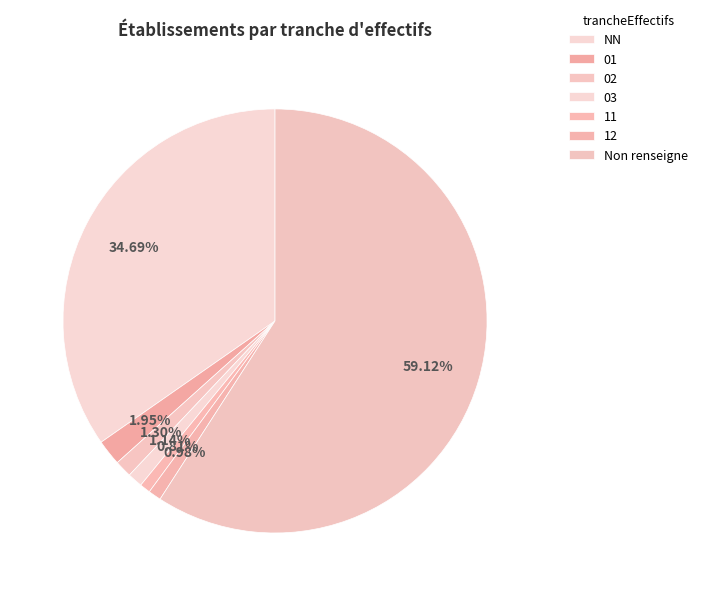

The NN slice represents 43% of the pie. True or false?

False